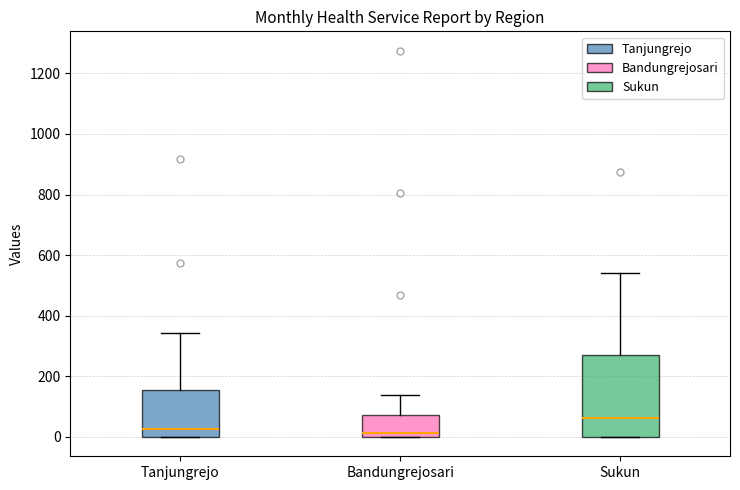

Reading left to right, transcribe this box plot: for each box, give where its median line is, the range the box spans, and where its two whiskers end, as read against the y-axis. The values are not printed on the chart, so give them approximately, as read against the axis.

Tanjungrejo: median 20, box 0 to 160, whiskers 0 to 340
Bandungrejosari: median 20, box 0 to 80, whiskers 0 to 140
Sukun: median 60, box 0 to 280, whiskers 0 to 540